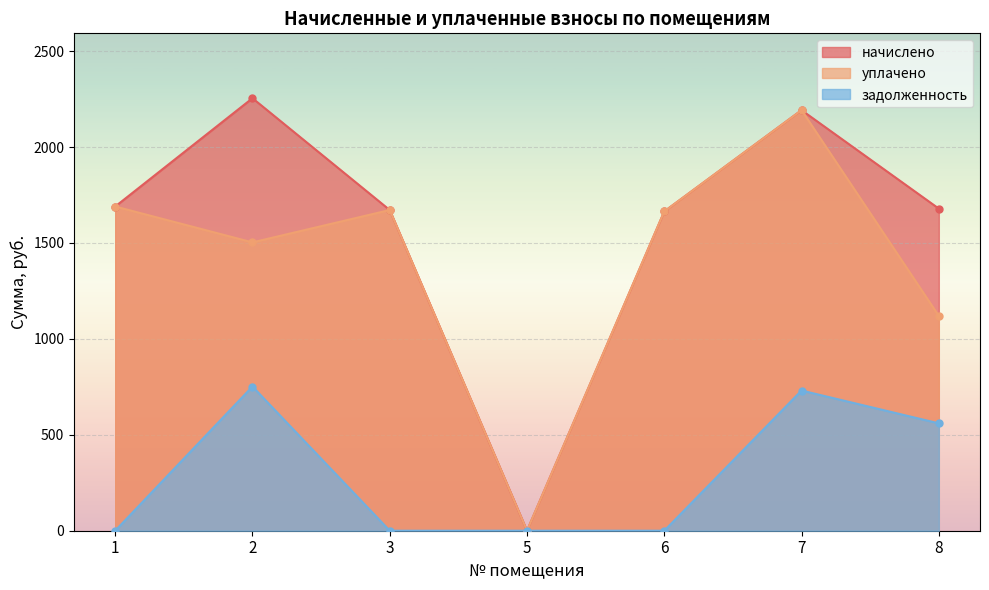

True or false: задолженность and уплачено intersect in this chart.

False